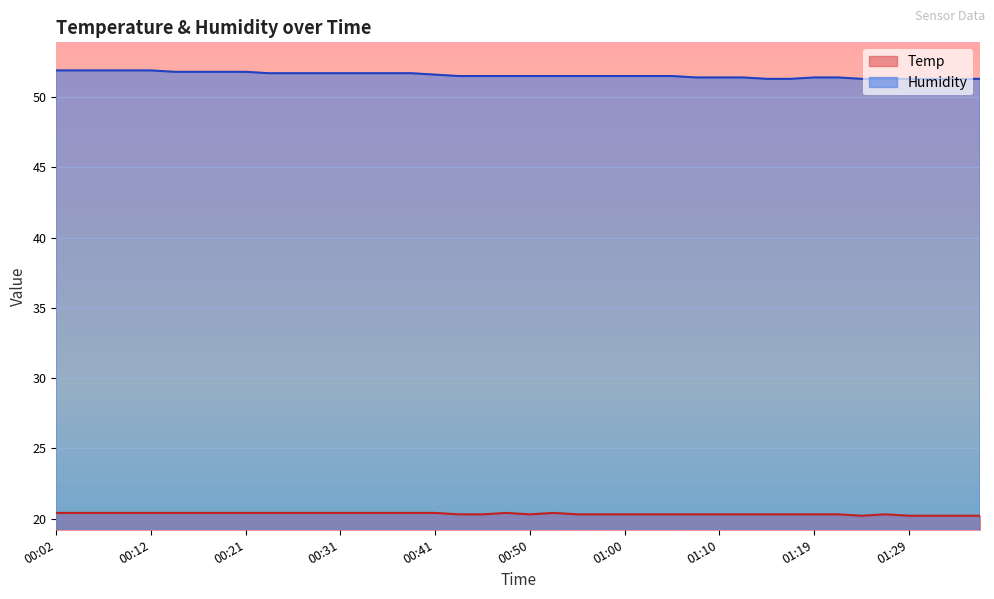

What are all the series names shown in the legend?

Temp, Humidity